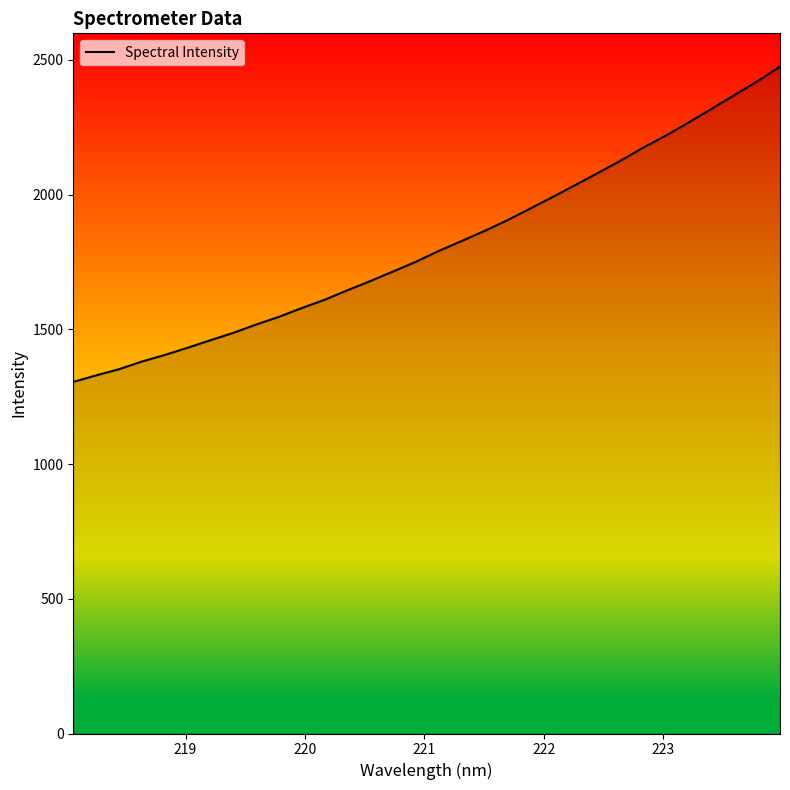

What is the difference between the maximum and minimum values?

1170.0